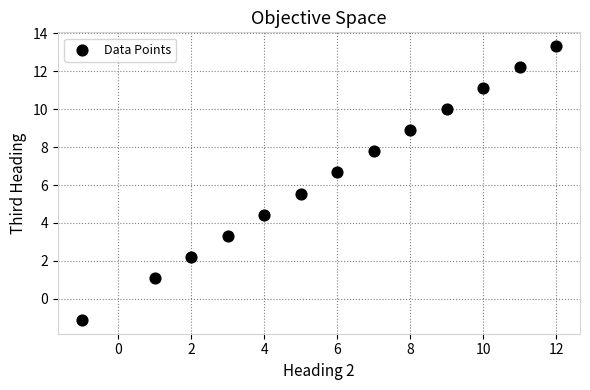

What is the range of Y values (max minus min)?

14.4